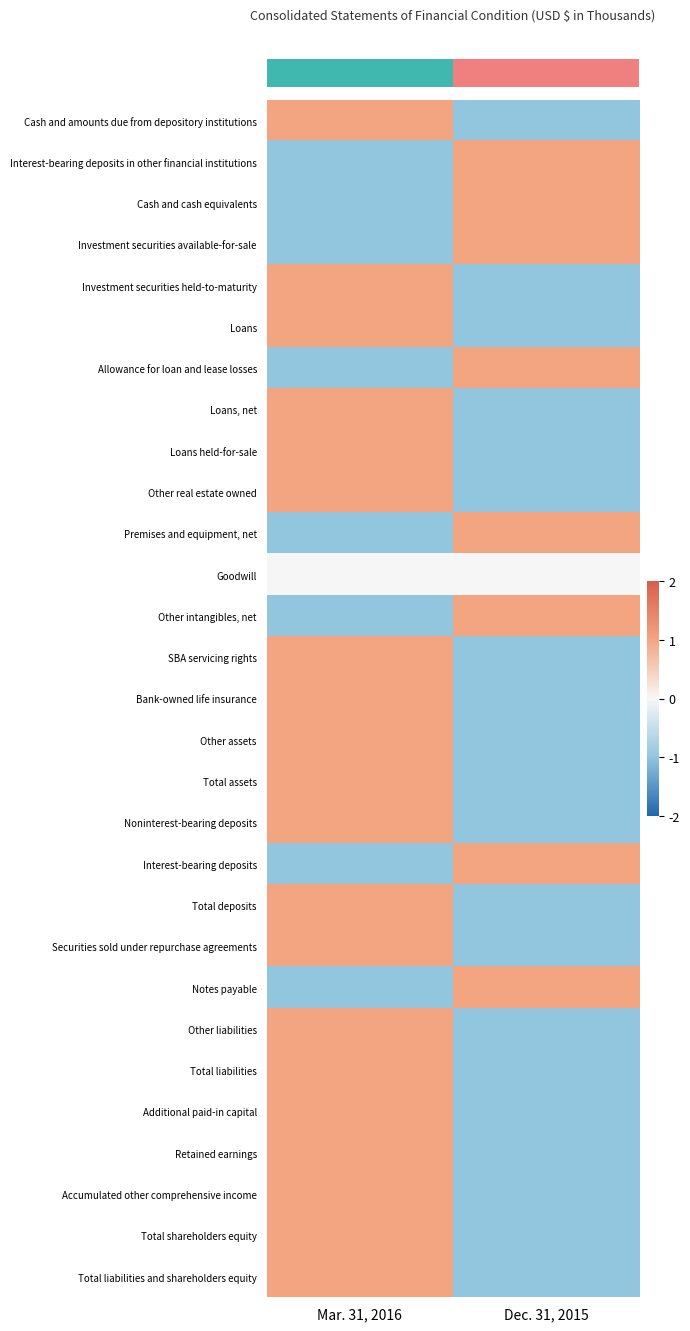

Which label corresponds to the smallest value in the chart?

Dec. 31, 2015